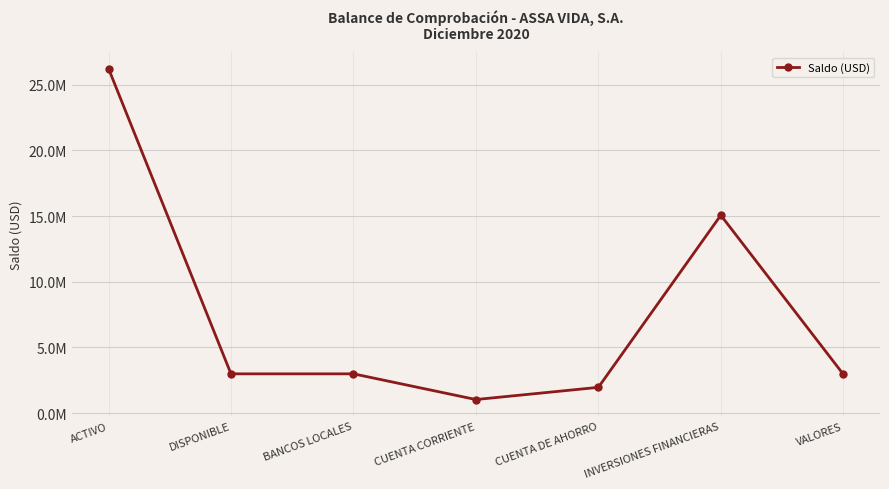

Does the chart have visible grid lines?

Yes